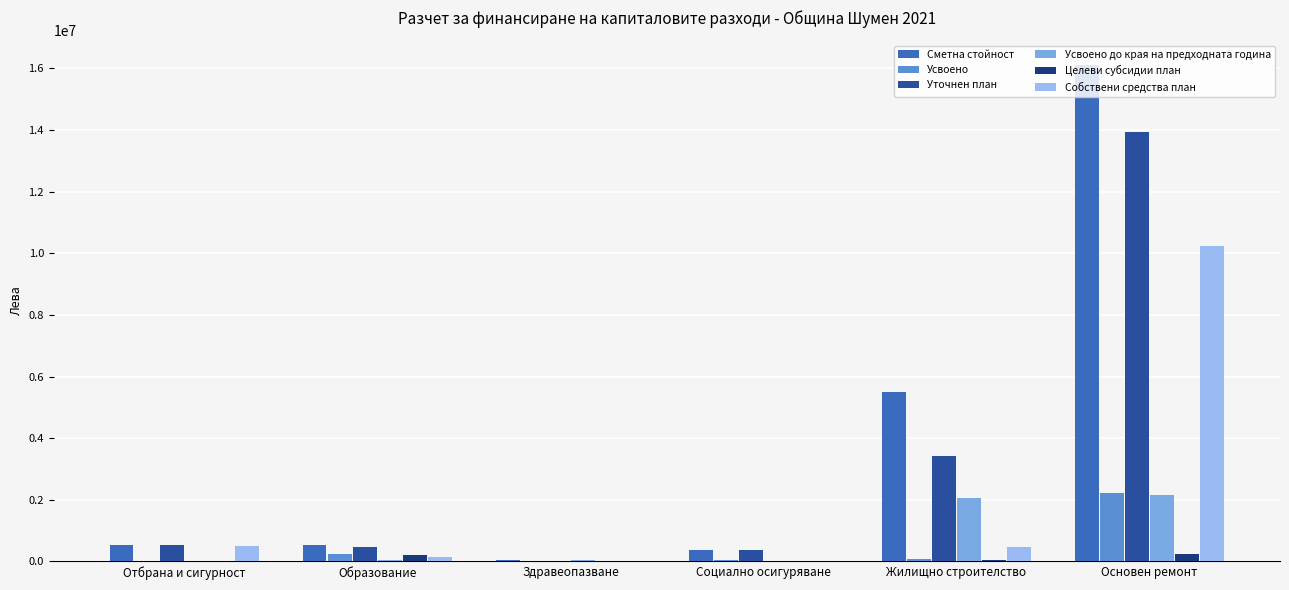

The value of Собствени средства план at Социално осигуряване is 0. True or false?

True